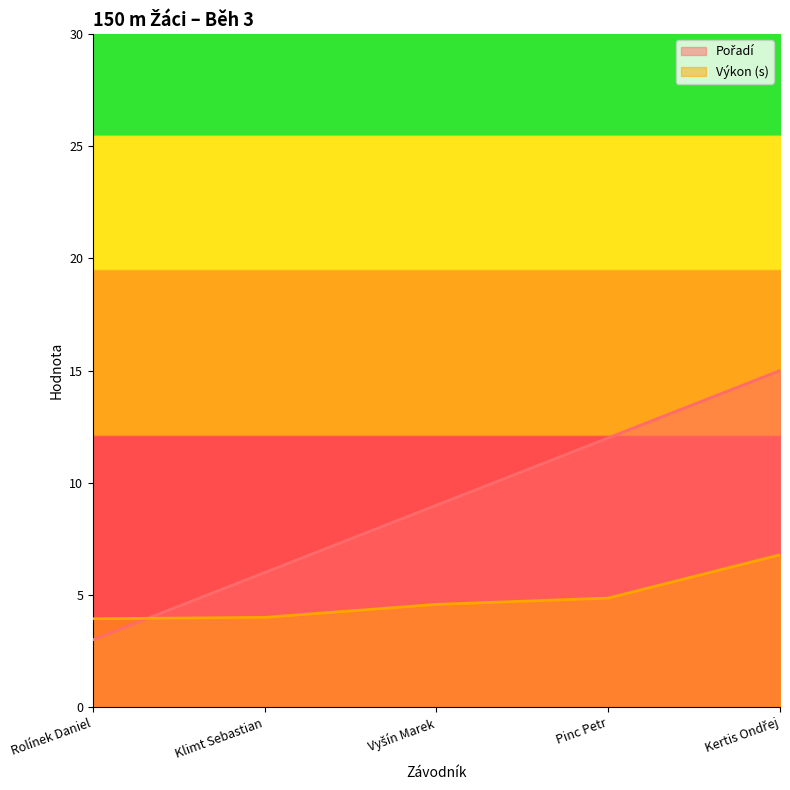

Which series has the widest spread of values?

Pořadí